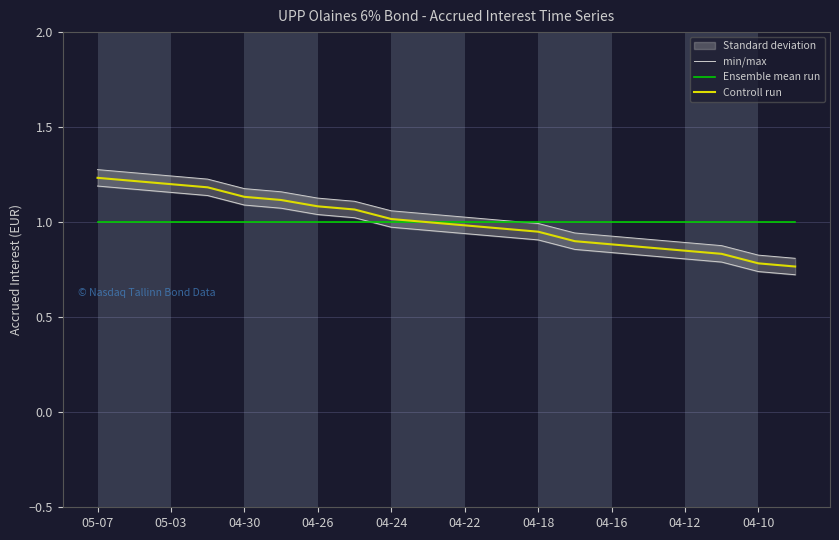

Which series has the largest range (max minus min)?

min/max